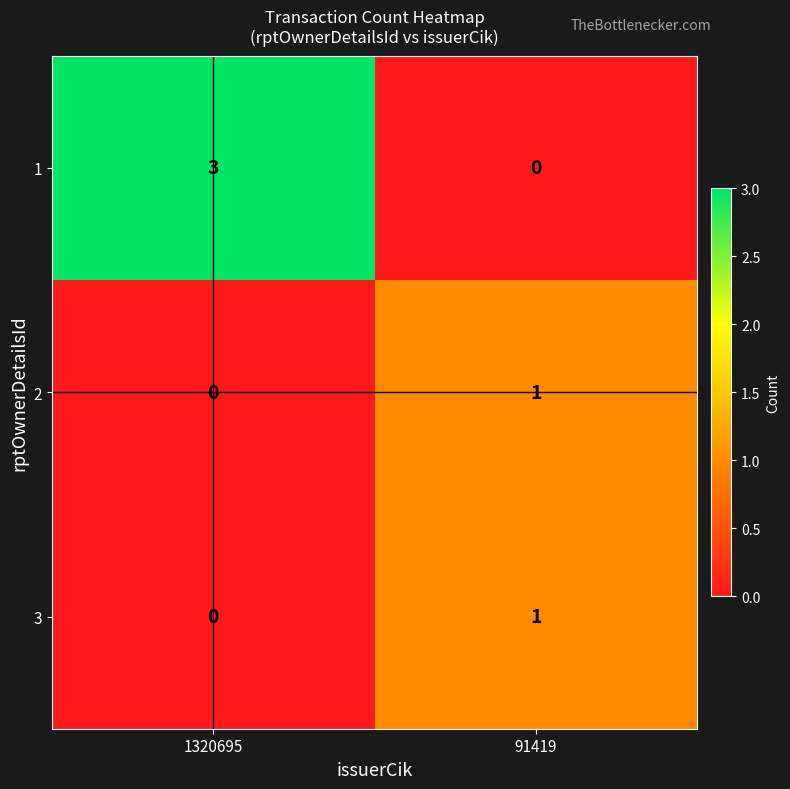

Reading right to left, what are all the values shown in this chart?

1: 0	3
2: 1	0
3: 1	0